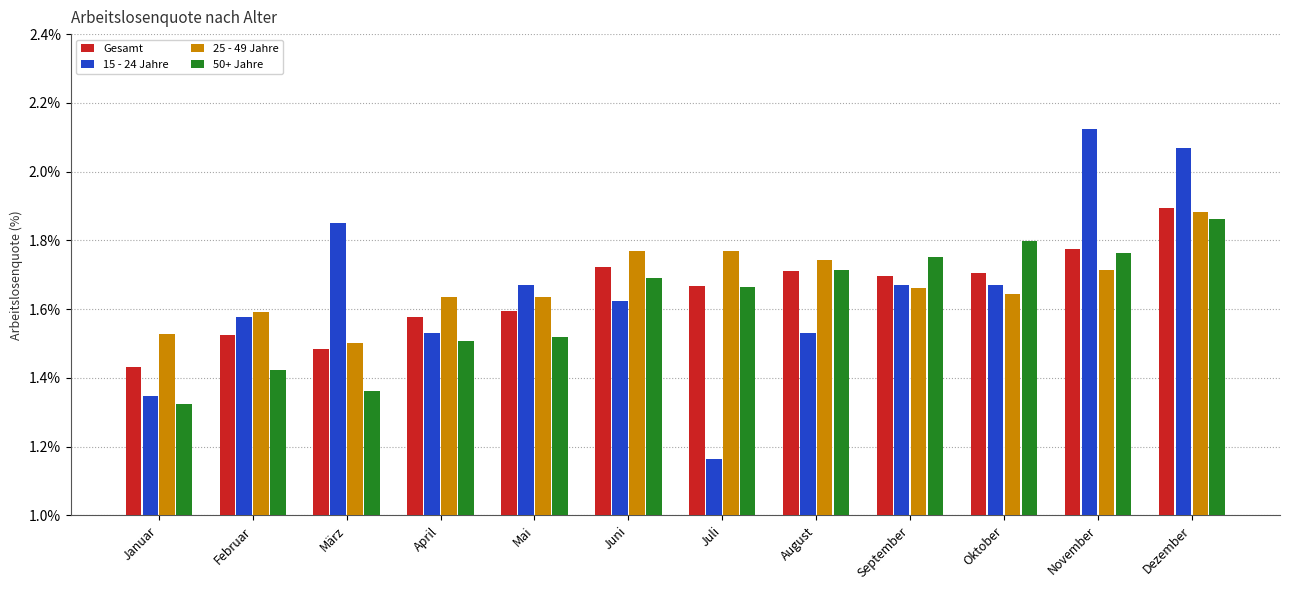

What position from the left is September?

9